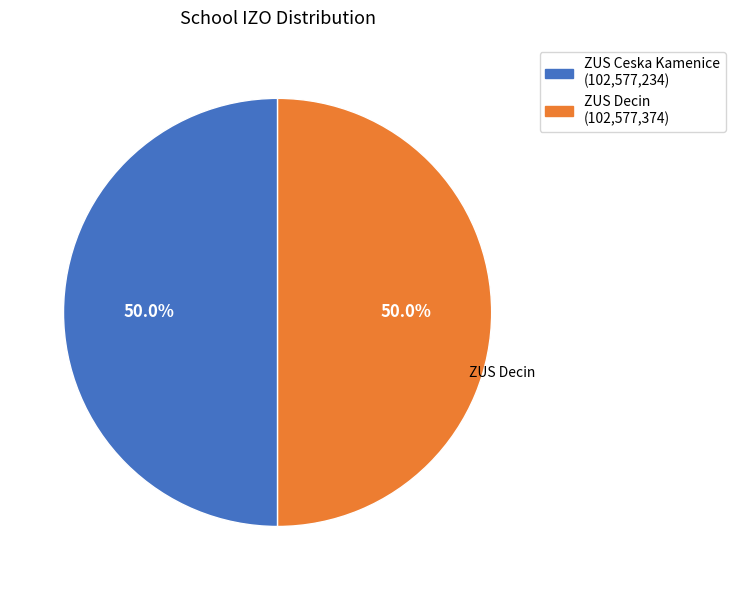

Approximately how many times larger is the value at ZUS Decin compared to ZUS Ceska Kamenice?

1.0